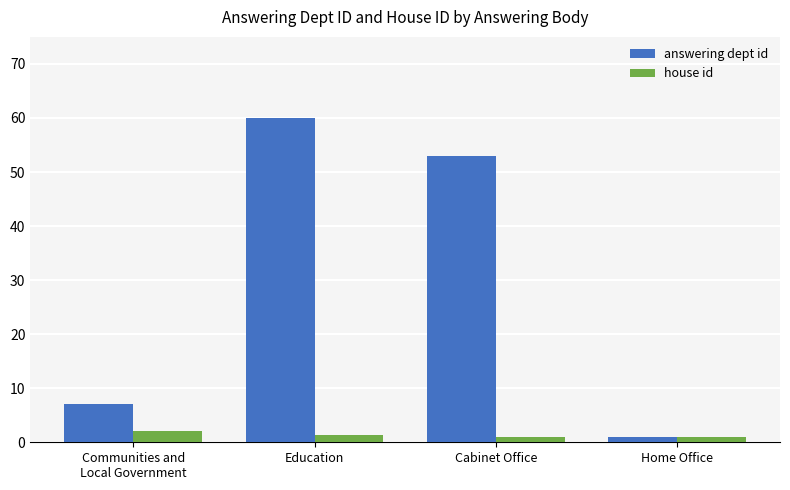

Where does the answering dept id series first go above 53?

Education